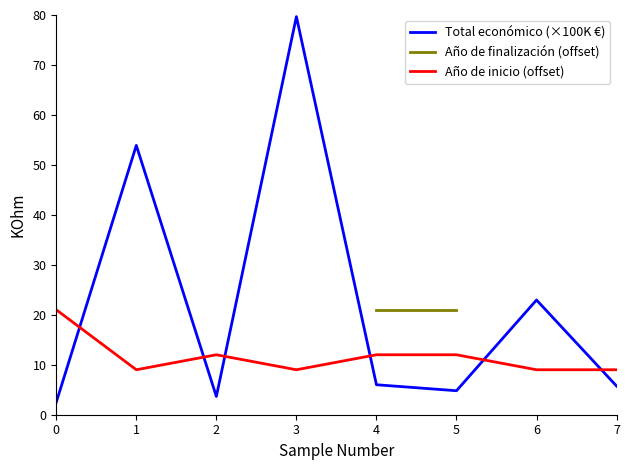

Which series changed the most between 3 and 4?

Total económico (×100K €)